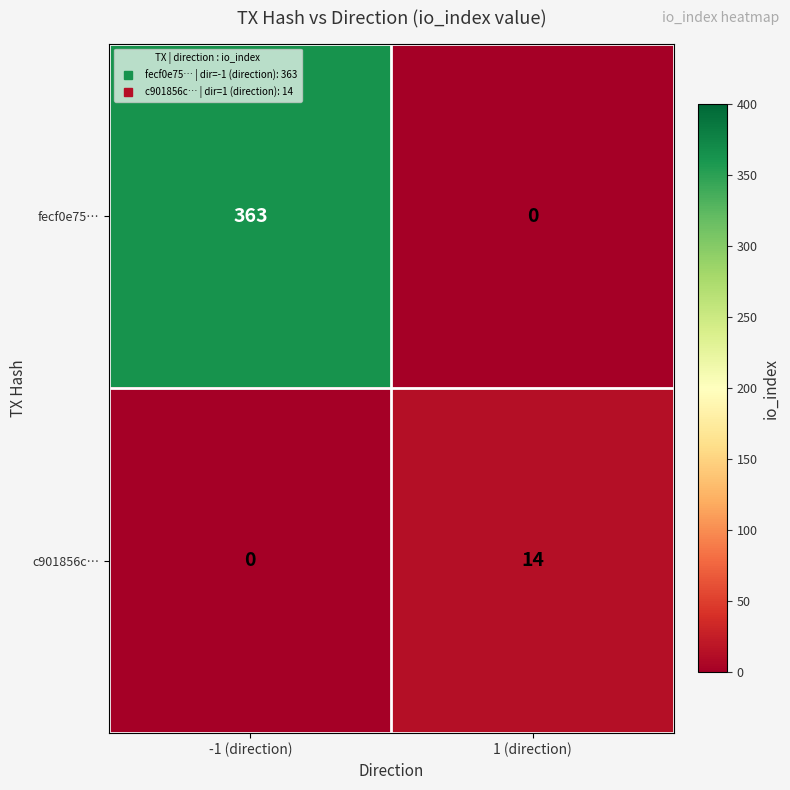

What value does the c901856c… series have at 1 (direction)?

14